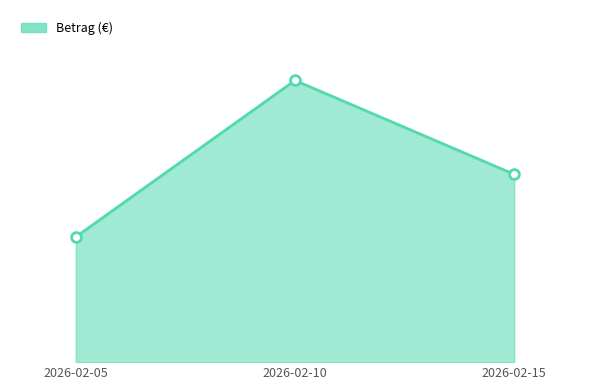

Does the chart have visible grid lines?

No